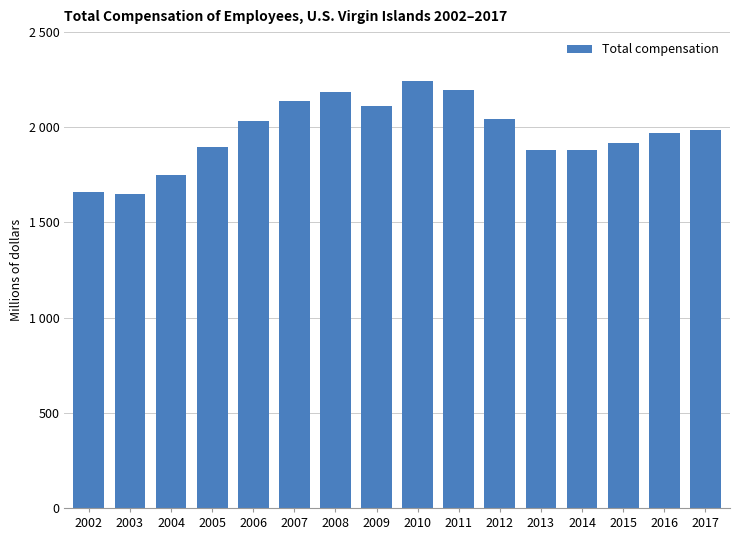

Reading left to right, list all the values displayed in this chart.

1658	1652	1751	1896	2033	2139	2185	2114	2245	2198	2042	1880	1881	1920	1969	1985